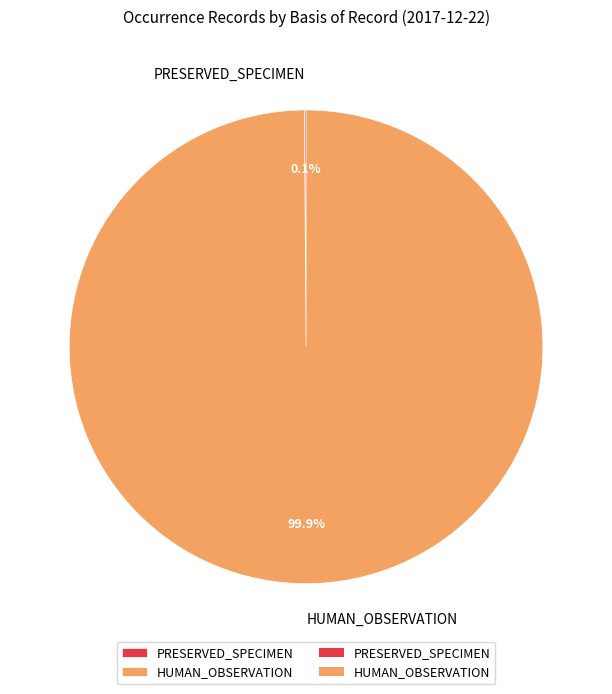

What is the largest slice in the pie chart?

HUMAN_OBSERVATION